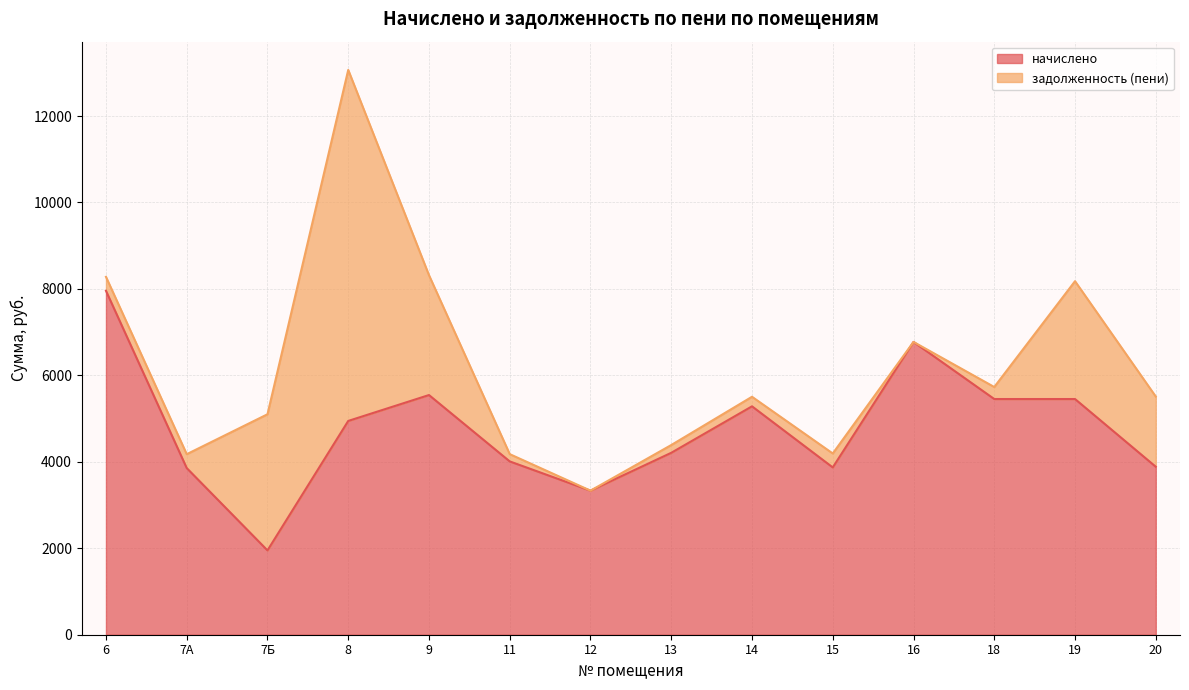

True or false: the data has more than 2 interior local peaks.

True